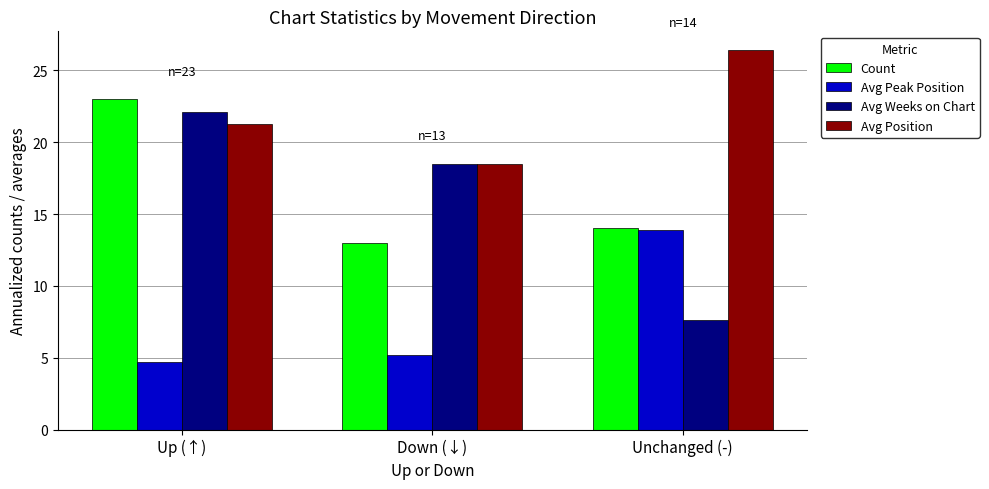

What is the maximum value for Avg Peak Position?

13.9